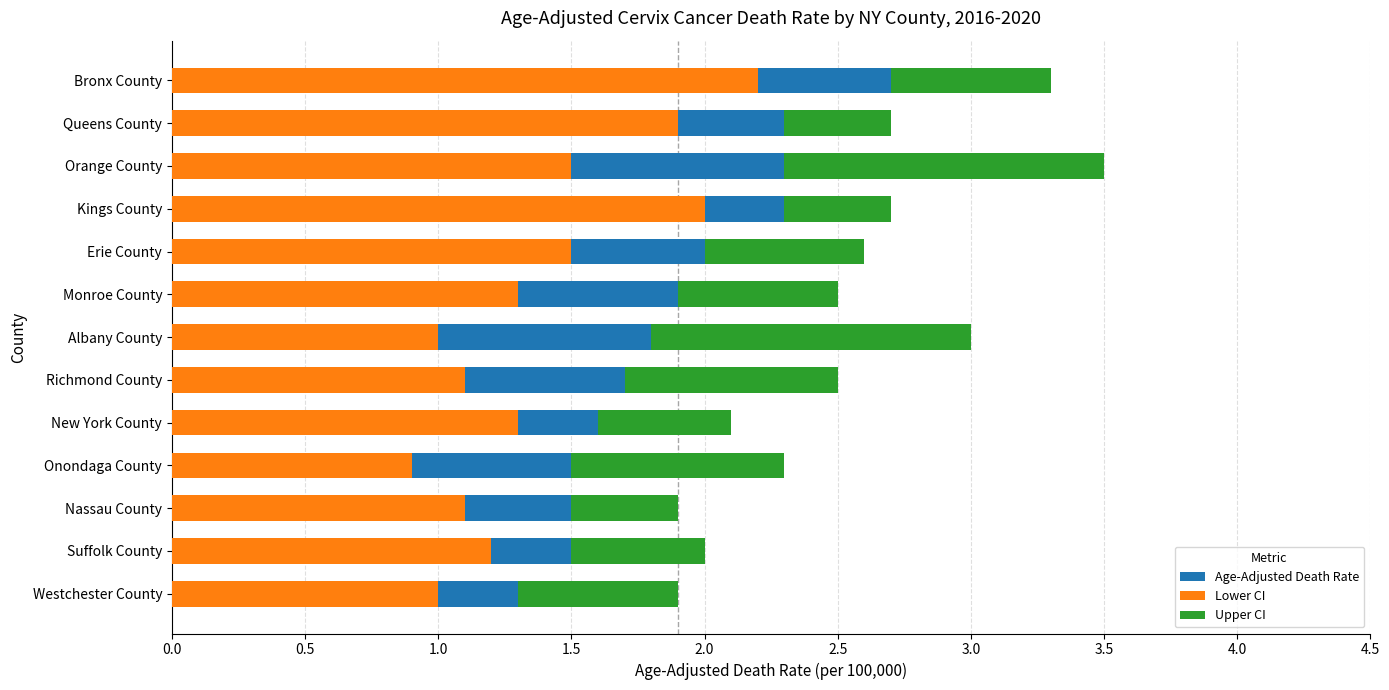

What is the value of the Age-Adjusted Death Rate bar at the 13th from the left?

2.7